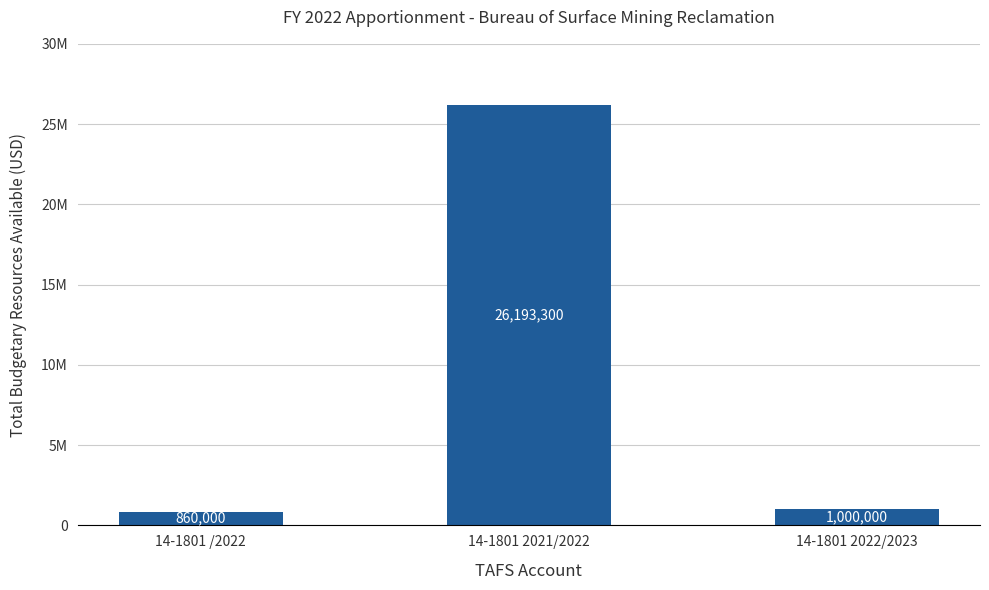

Are the bars horizontal?

No